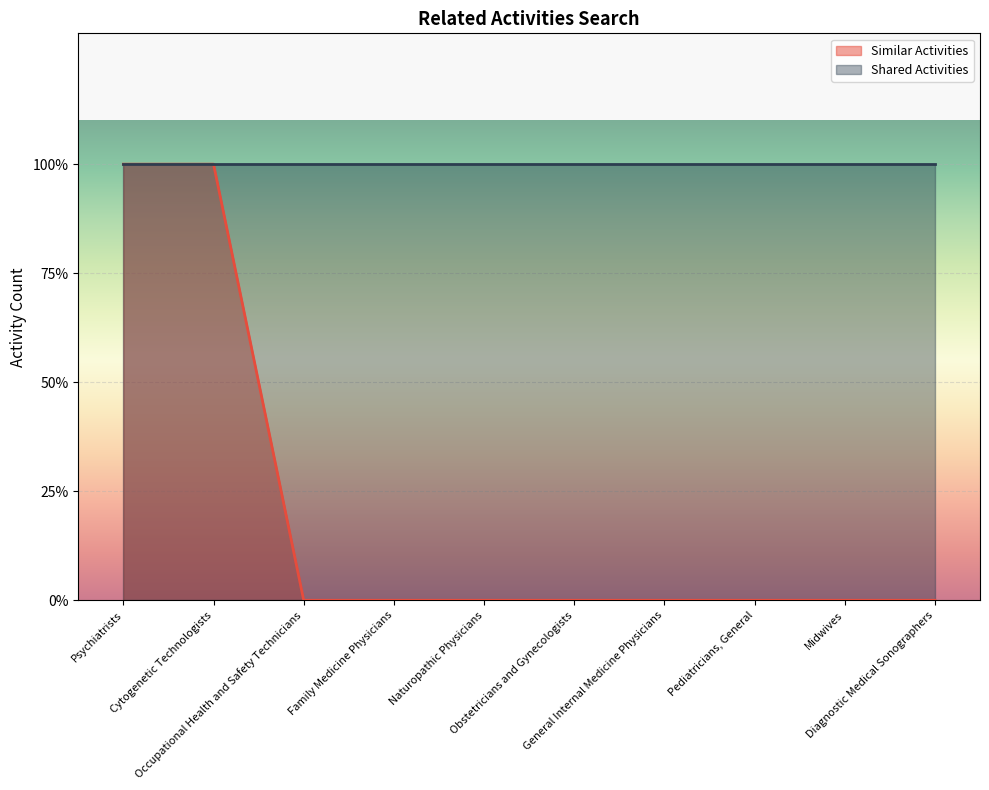

What position from the right is Midwives?

2